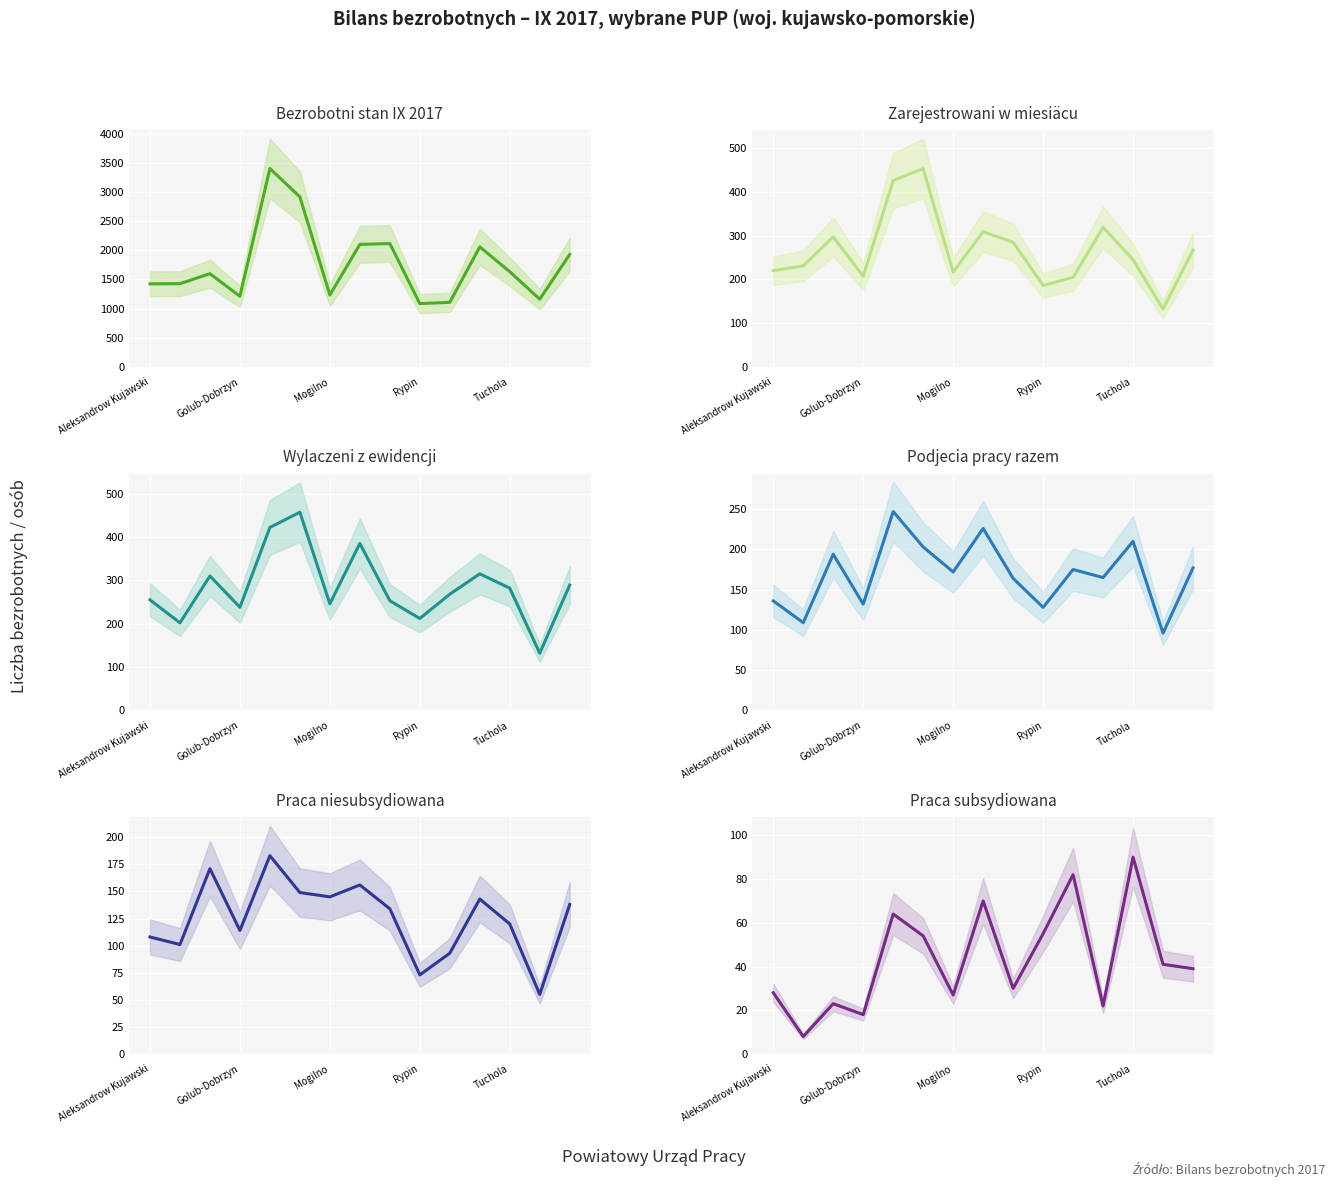

Is it true that Zarejestrowani w miesiäcu equals 267 at 14?

True